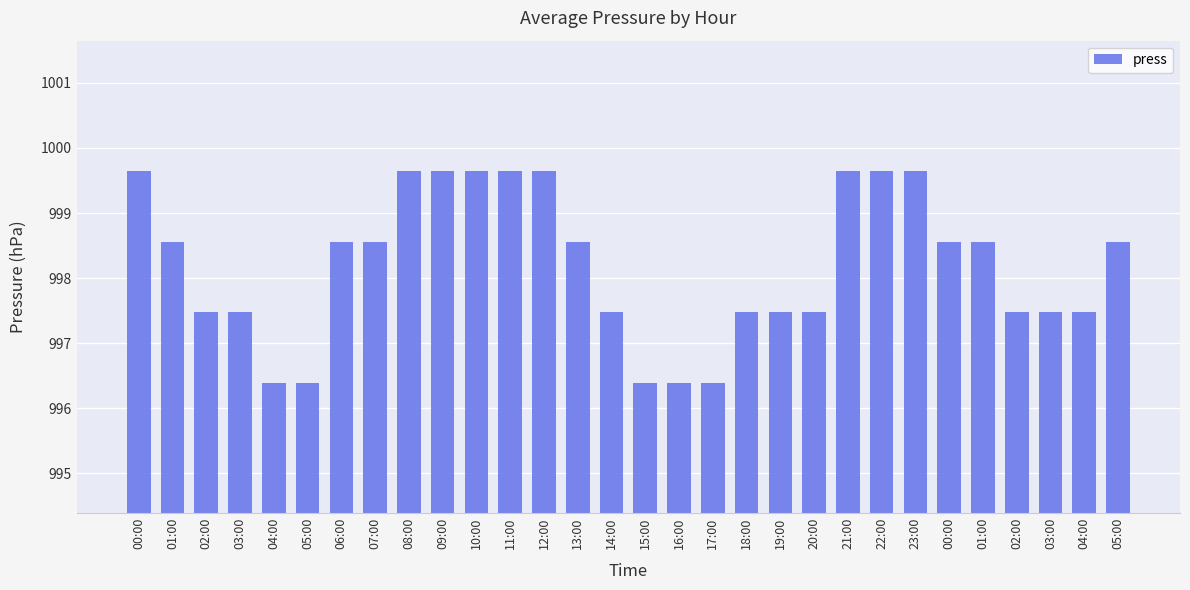

What is the label of the 12th bar from the right?

18:00